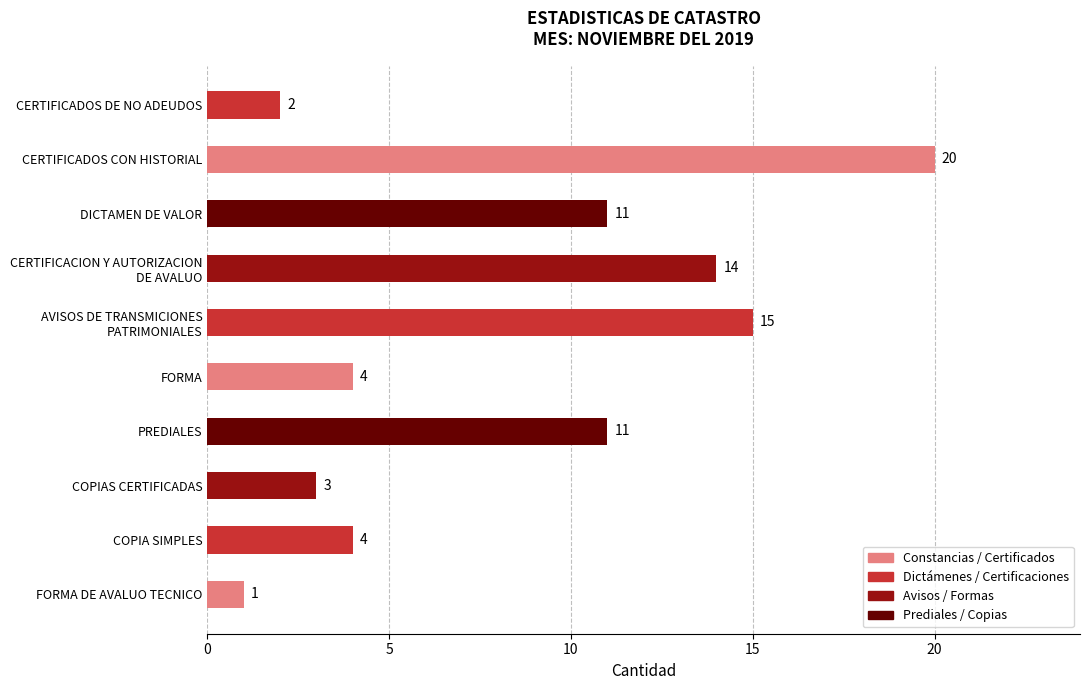

Between COPIA SIMPLES and CERTIFICADOS CON HISTORIAL, which is larger?

CERTIFICADOS CON HISTORIAL